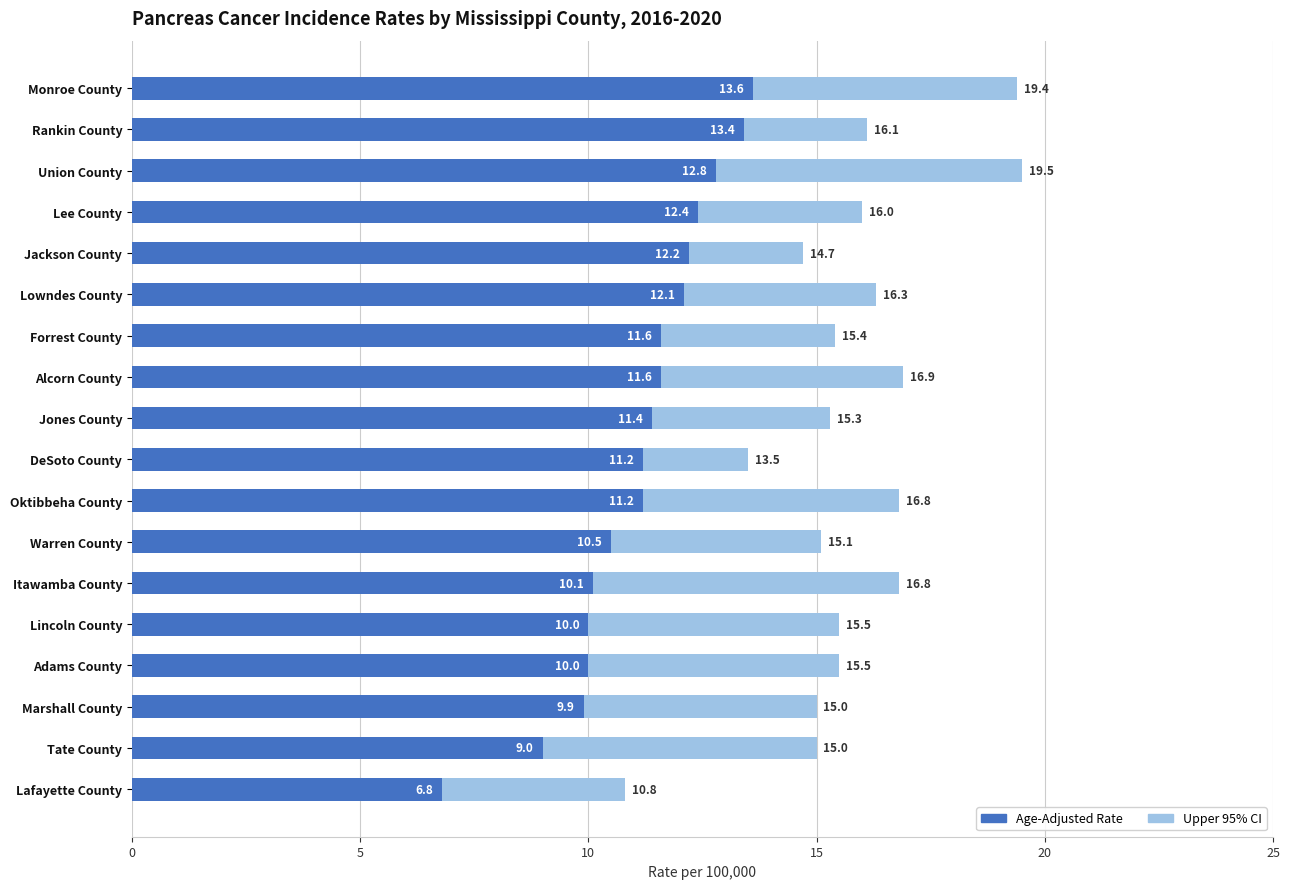

Reading left to right, what are all the values shown in this chart?

Upper 95% CI: 10.8	15.0	15.0	15.5	15.5	16.8	15.1	16.8	13.5	15.3	16.9	15.4	16.3	14.7	16.0	19.5	16.1	19.4
Age-Adjusted Rate: 6.8	9.0	9.9	10.0	10.0	10.1	10.5	11.2	11.2	11.4	11.6	11.6	12.1	12.2	12.4	12.8	13.4	13.6